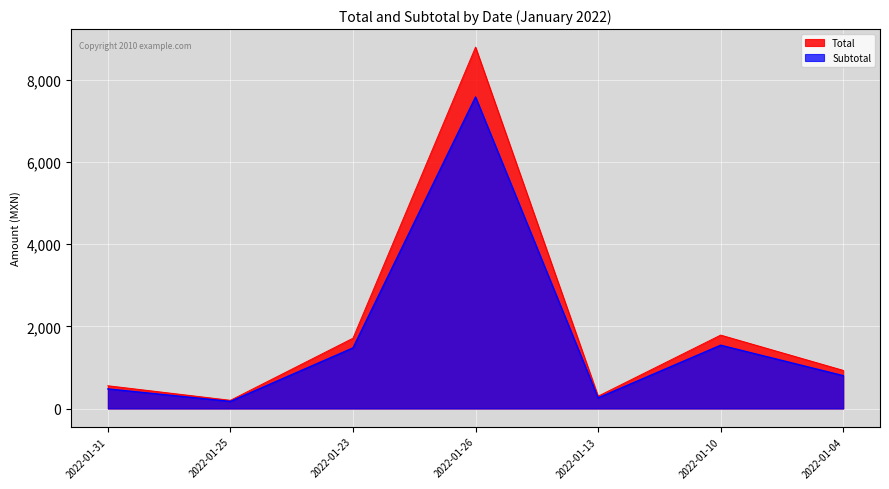

At how many categories does at least one series exceed 2413?

1